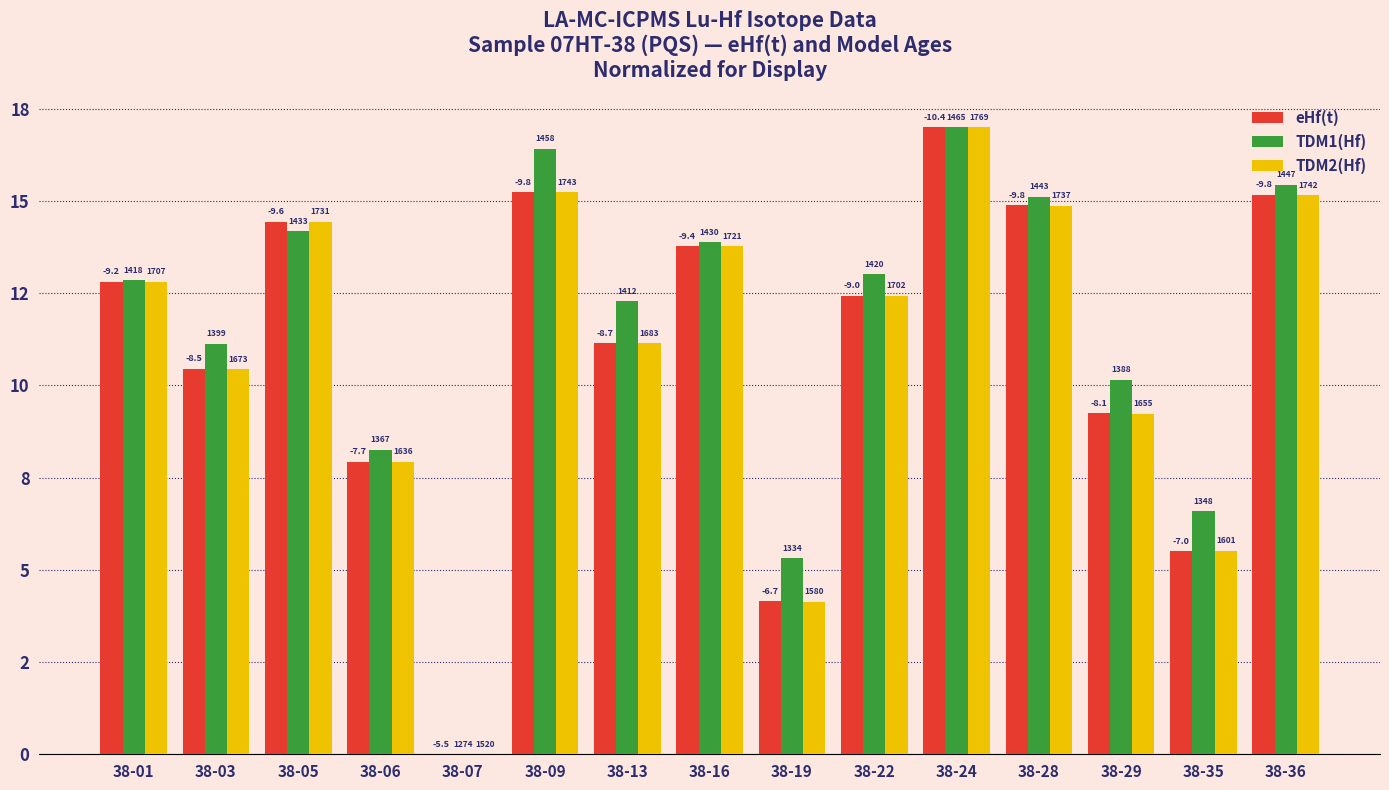

Is the value of eHf(t) at 38-07 greater than the value of TDM1(Hf) at 38-22?

No